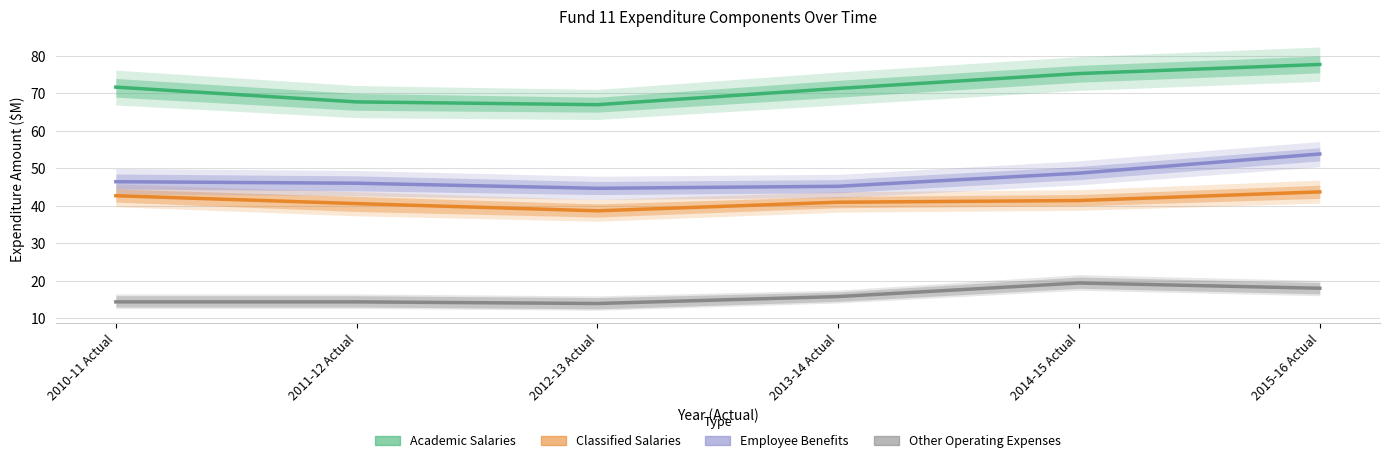

What is the difference between the highest and lowest values at 2014-15 Actual?

55.9